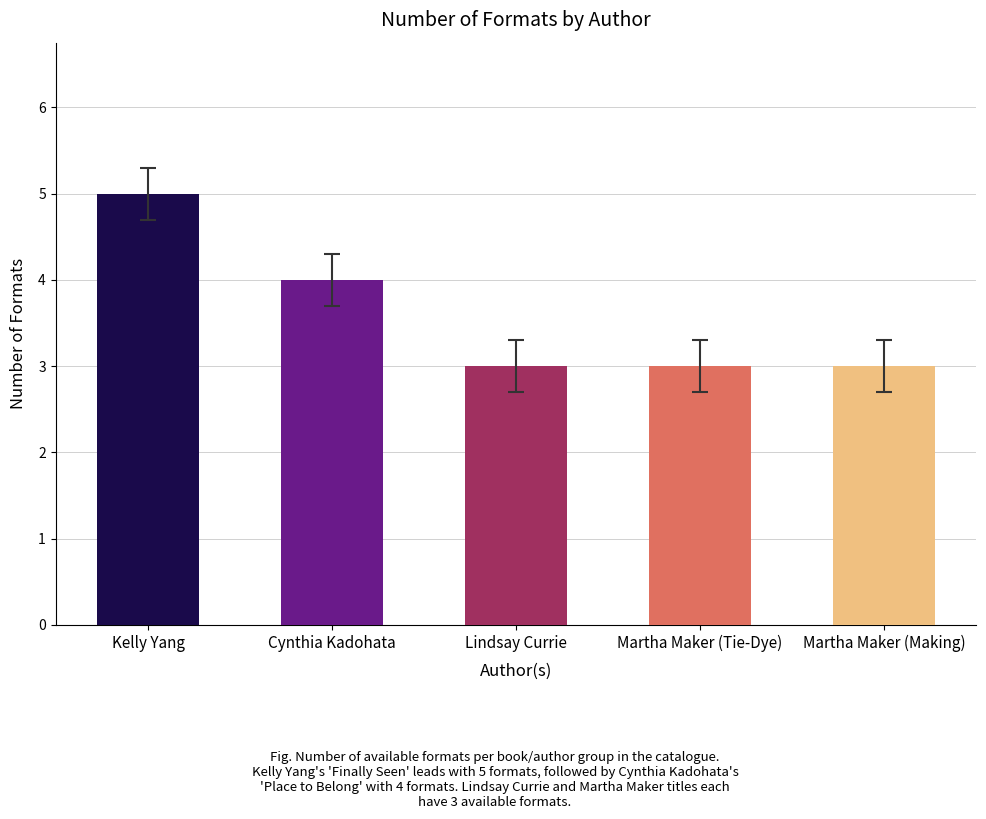

What is the difference between the values at Kelly Yang and Martha Maker (Tie-Dye)?

2